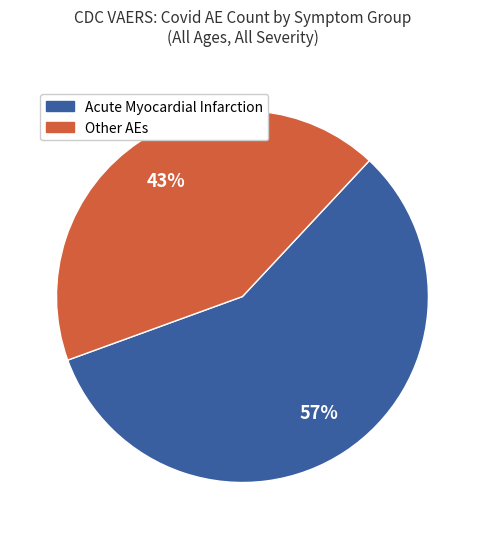

Is there any slice that represents more than half of the pie?

Yes